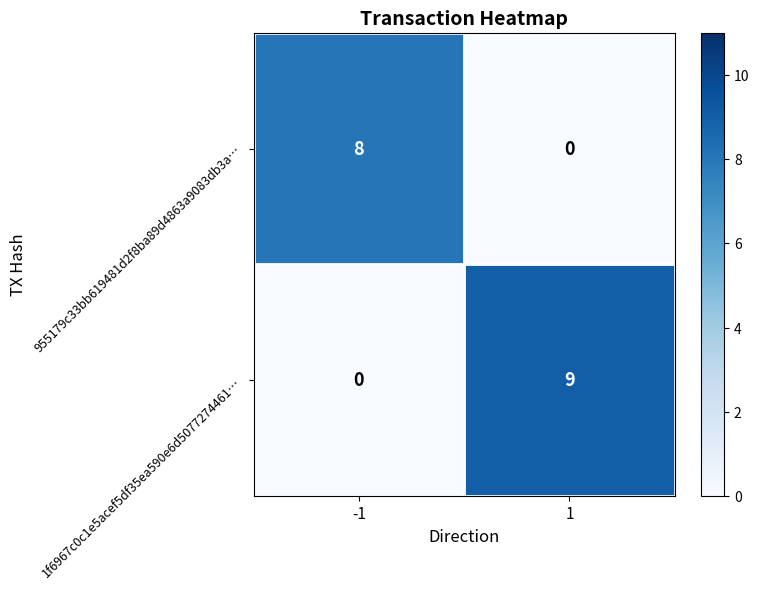

The value of 1f6967c0c1e5acef5df35ea590e6d5077274461… at 1 is 14. True or false?

False